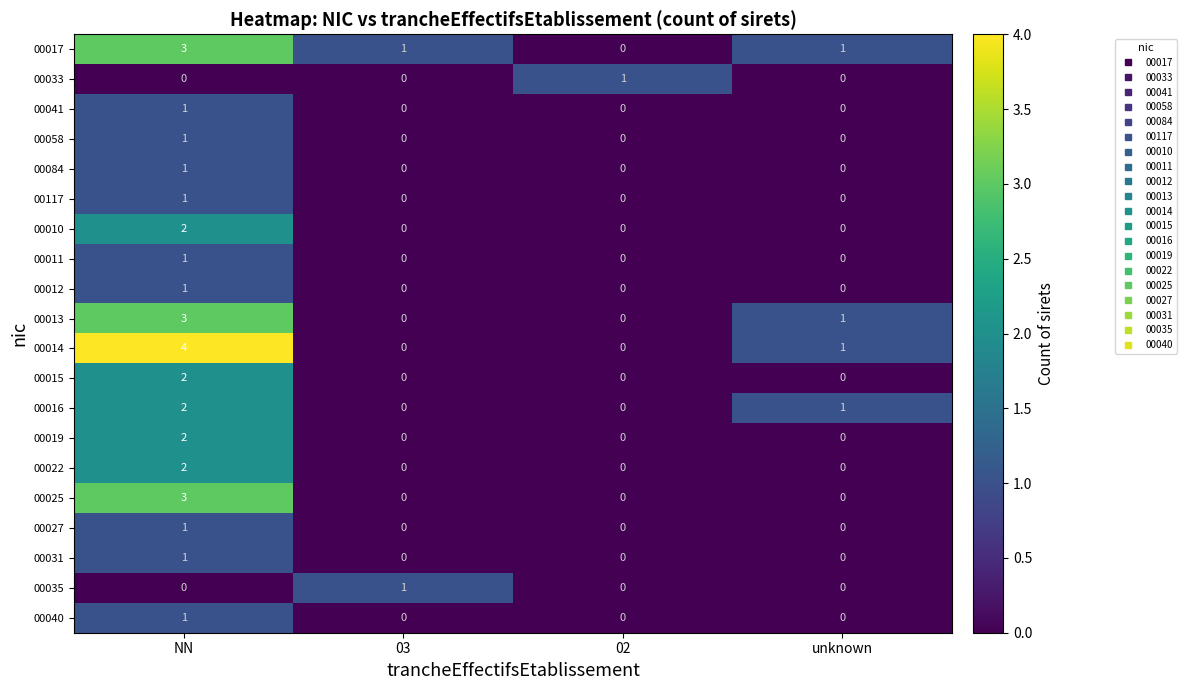

How many series are shown in this chart?

20